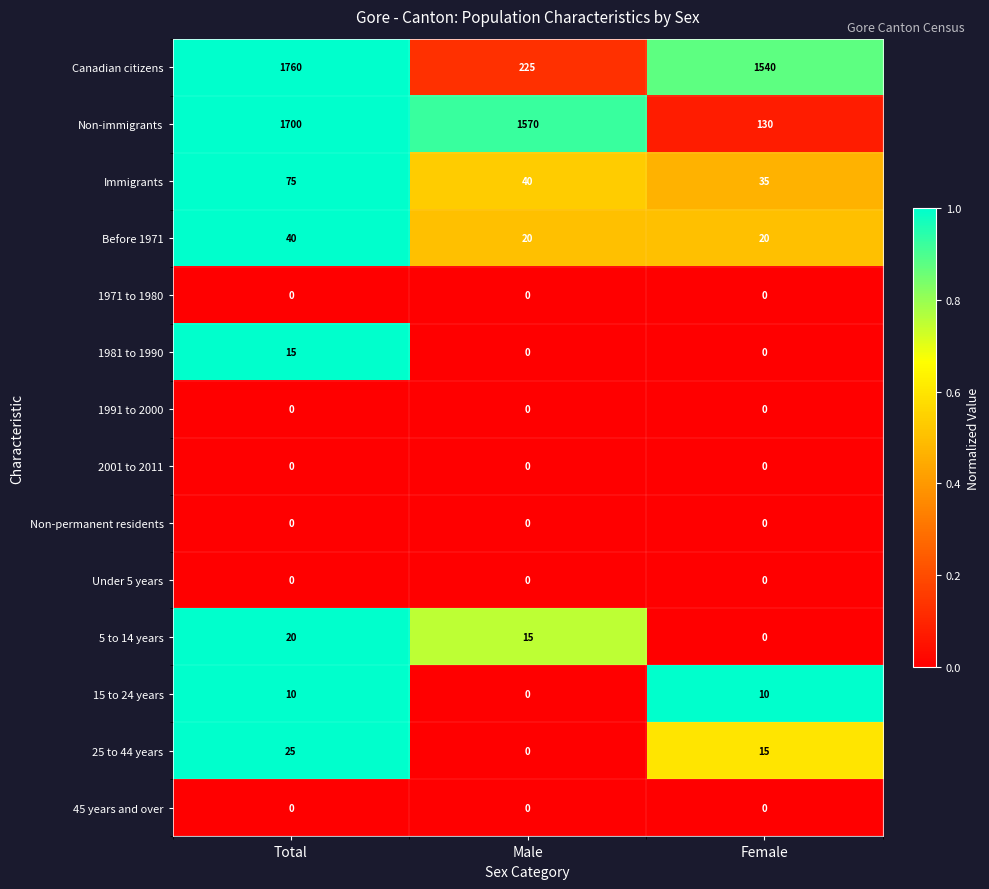

Between Total and Female, which series saw the biggest shift?

Non-immigrants